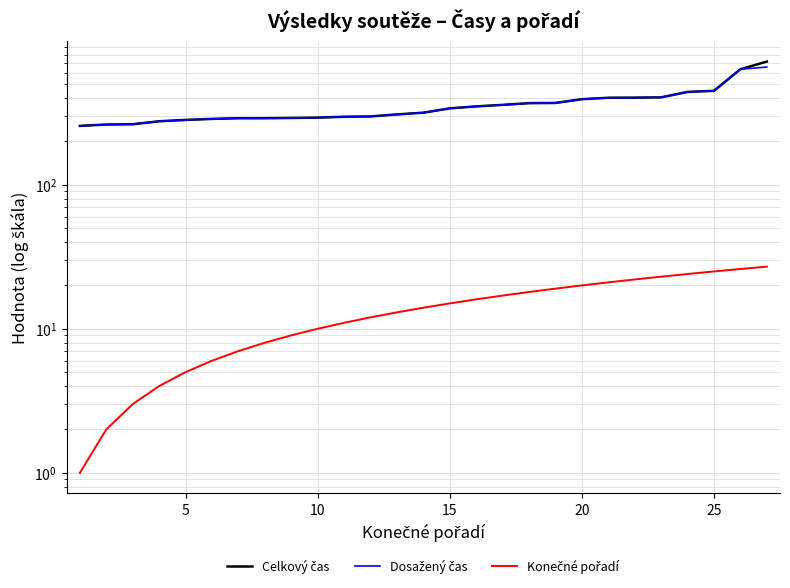

What is the lowest value of the Dosažený čas series?

256.3